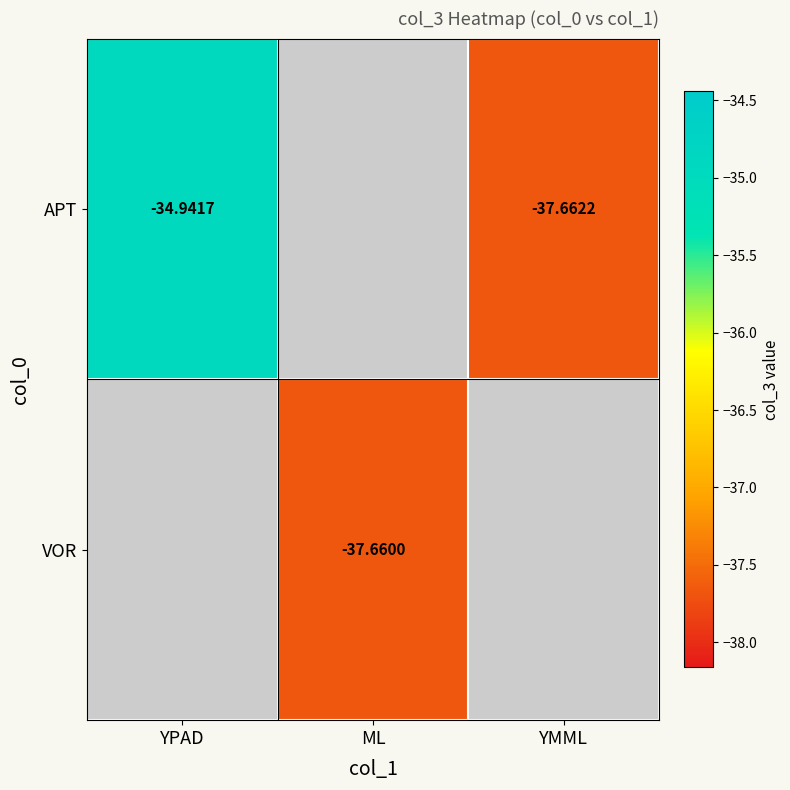

Is the value of APT at YPAD greater than the value of VOR at ML?

Yes